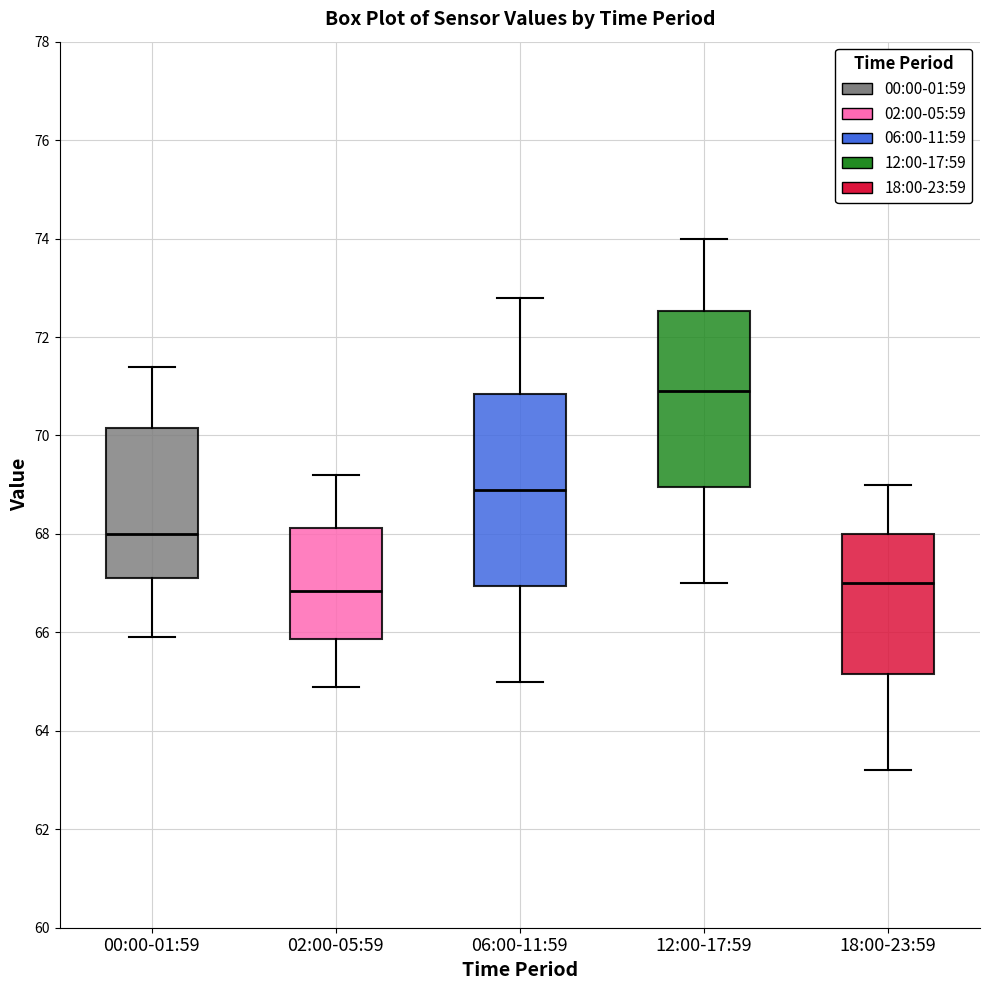

Reading left to right, transcribe this box plot: for each box, give where its median line is, the range the box spans, and where its two whiskers end, as read against the y-axis. The values are not printed on the chart, so give them approximately, as read against the axis.

00:00-01:59: median 68.0, box 67.2 to 70.2, whiskers 66.0 to 71.4
02:00-05:59: median 66.8, box 65.8 to 68.2, whiskers 65.0 to 69.2
06:00-11:59: median 69.0, box 67.0 to 70.8, whiskers 65.0 to 72.8
12:00-17:59: median 71.0, box 69.0 to 72.6, whiskers 67.0 to 74.0
18:00-23:59: median 67.0, box 65.2 to 68.0, whiskers 63.2 to 69.0